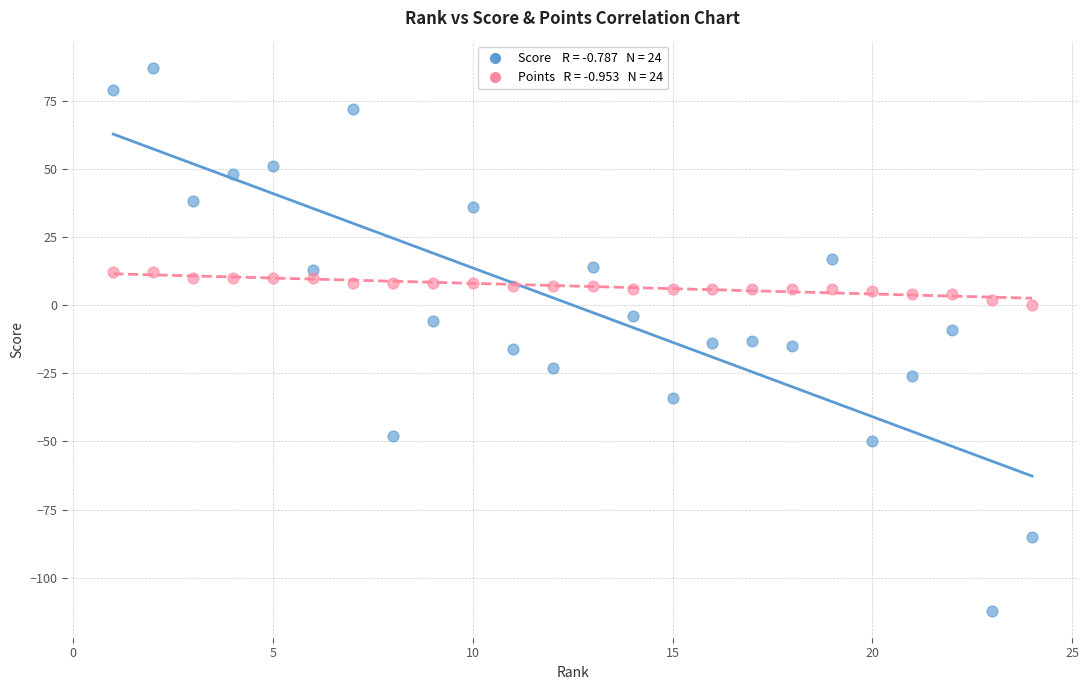

Across all data points, what is the range of X values (max minus min)?

23